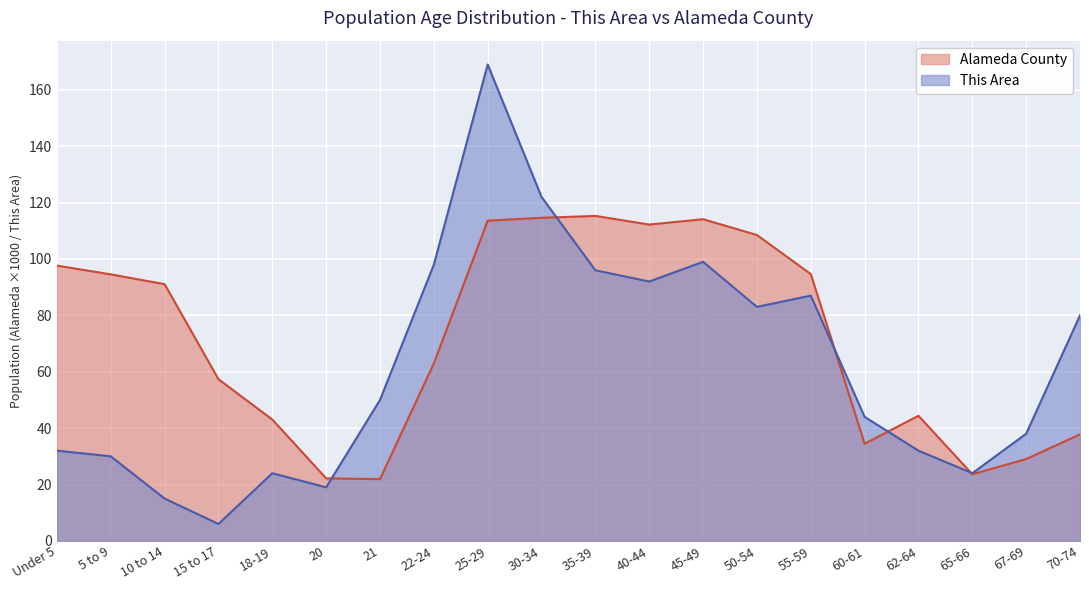

List the series in order of their overall mean, lowest first.

This Area, Alameda County